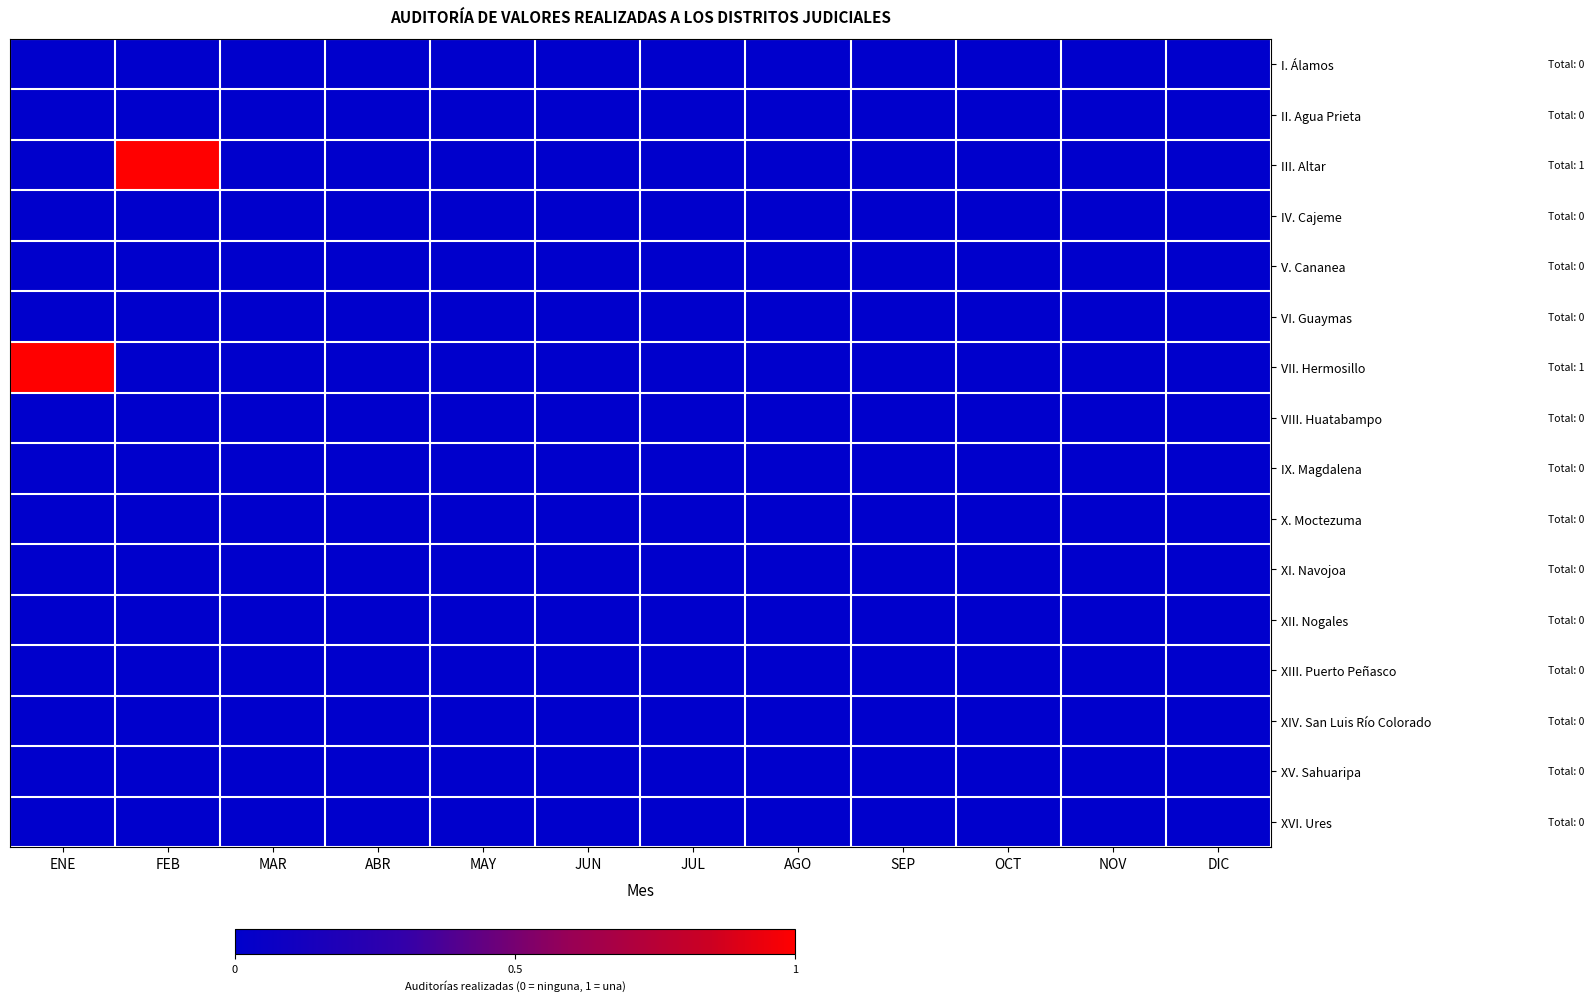

At how many categories does at least one series exceed 0?

2